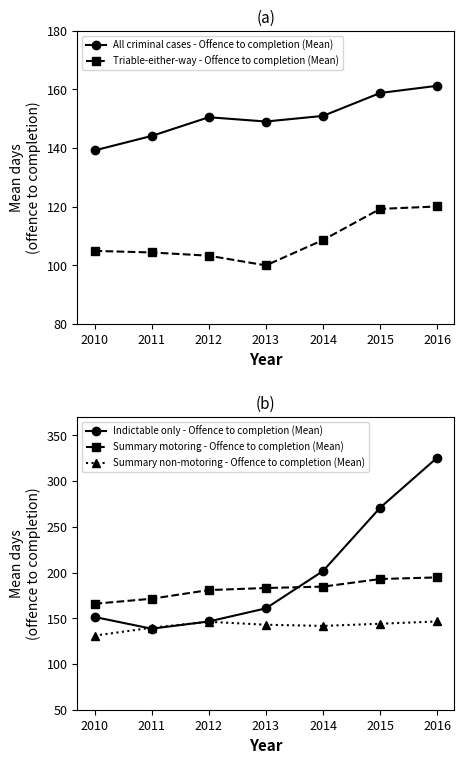

List the labels in order of Triable-either-way - Offence to completion (Mean) value, smallest first.

2013, 2012, 2011, 2010, 2014, 2015, 2016